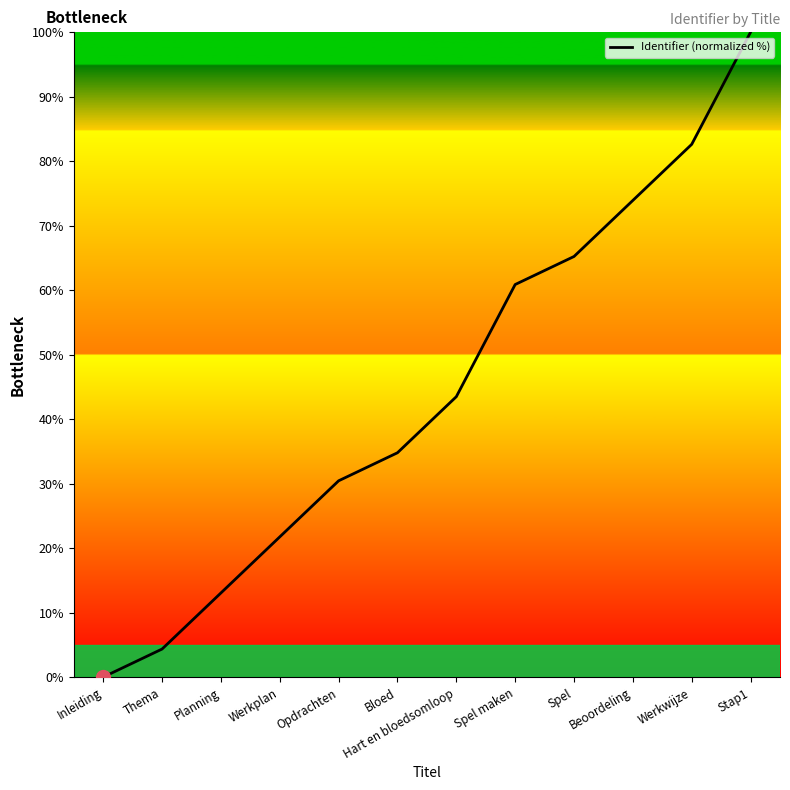

At which category does the chart reach its minimum across all series?

Inleiding